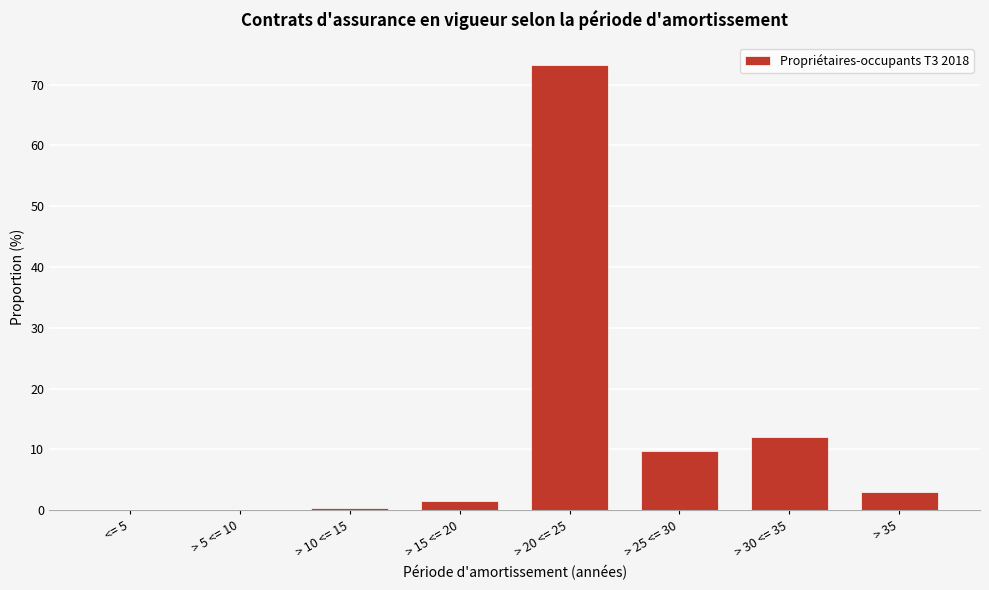

The value at > 35 is 3.0. True or false?

True